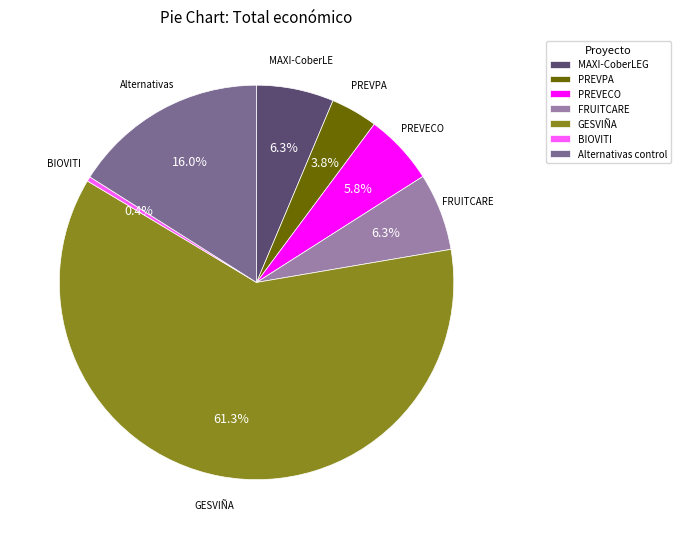

To the nearest percent, what is the combined percentage of MAXI-CoberLEG and FRUITCARE?

13%